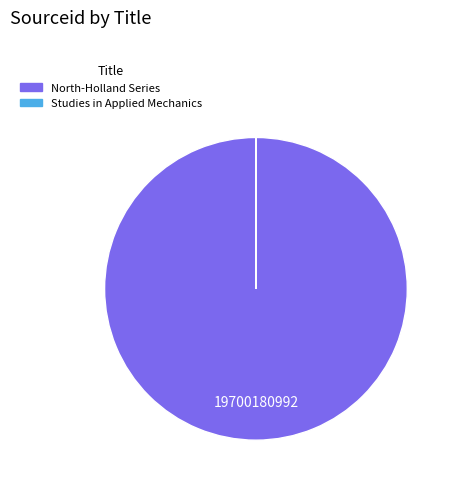

Is there any slice that represents more than half of the pie?

Yes